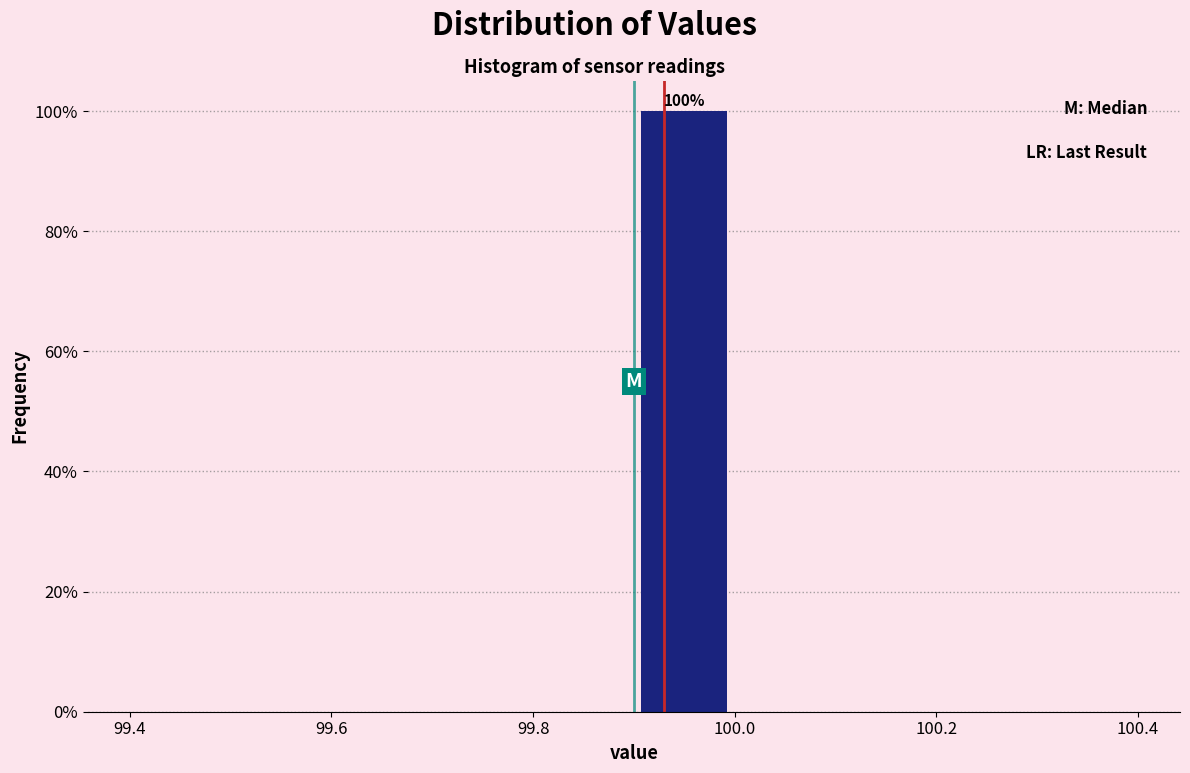

Which range on the x-axis has the tallest bar?

99.9 to 100.0